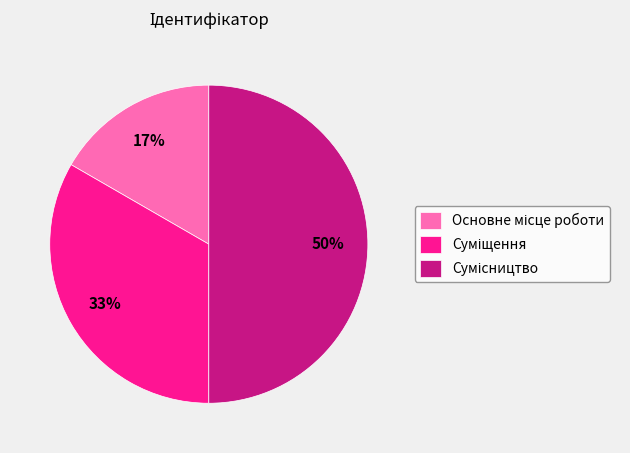

To the nearest percent, what is the difference between the largest and smallest slice percentages?

33%